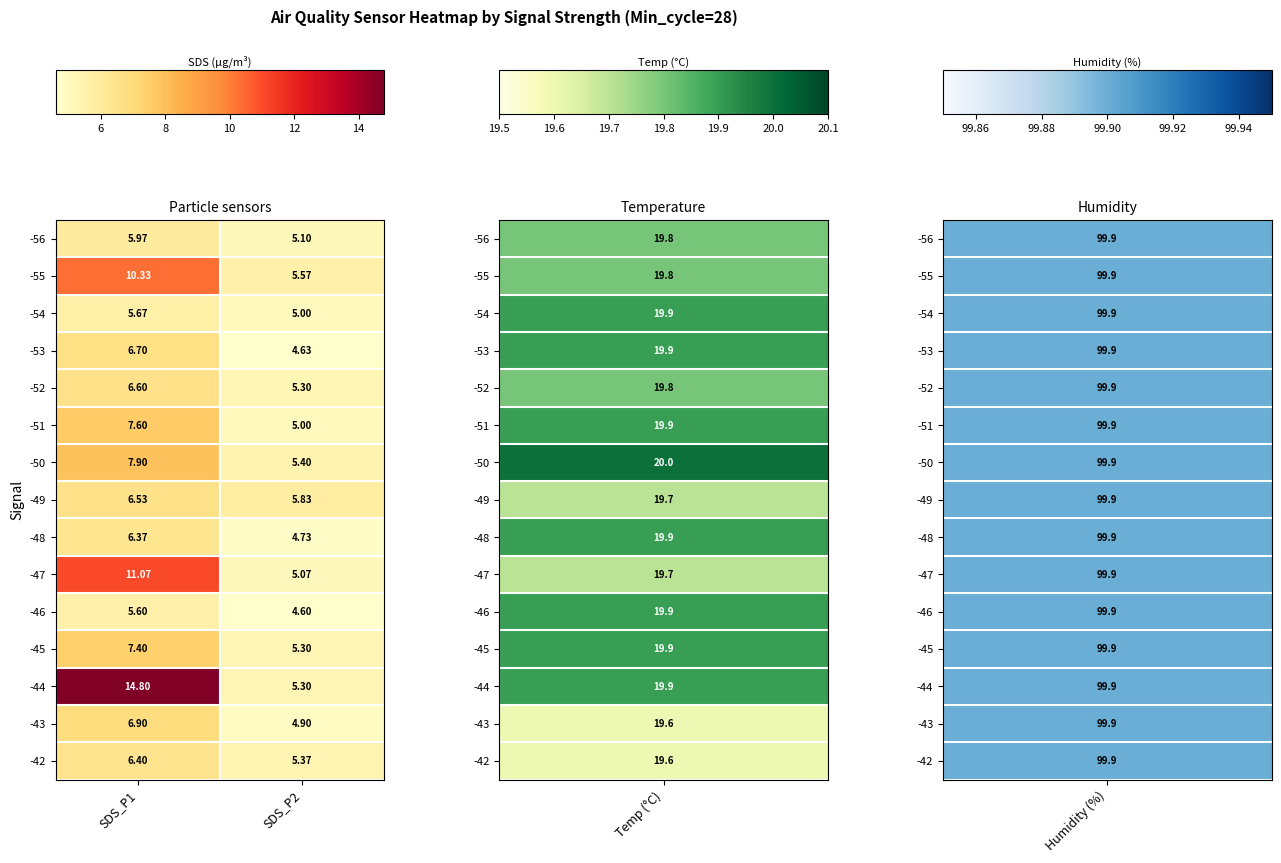

Is the value of -48 at SDS_P2 greater than the value of -47 at SDS_P1?

No